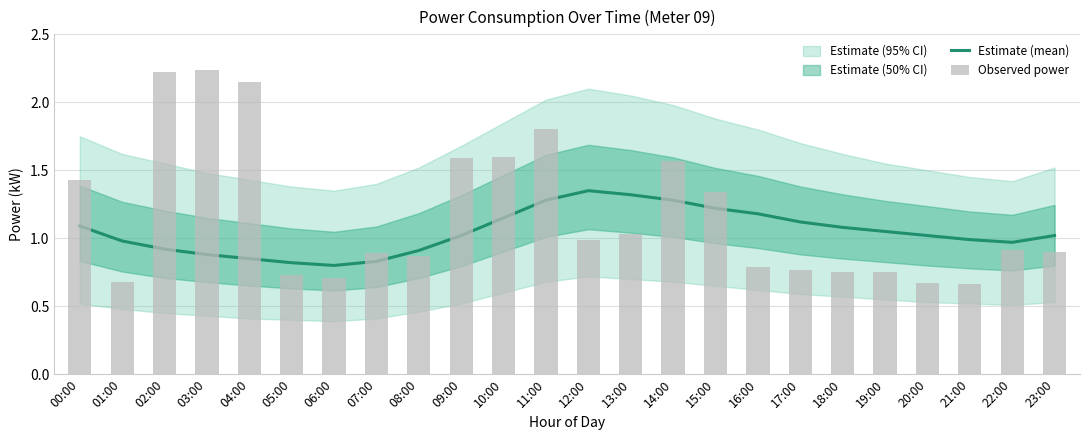

What is the label of the 7th bar from the left?

06:00